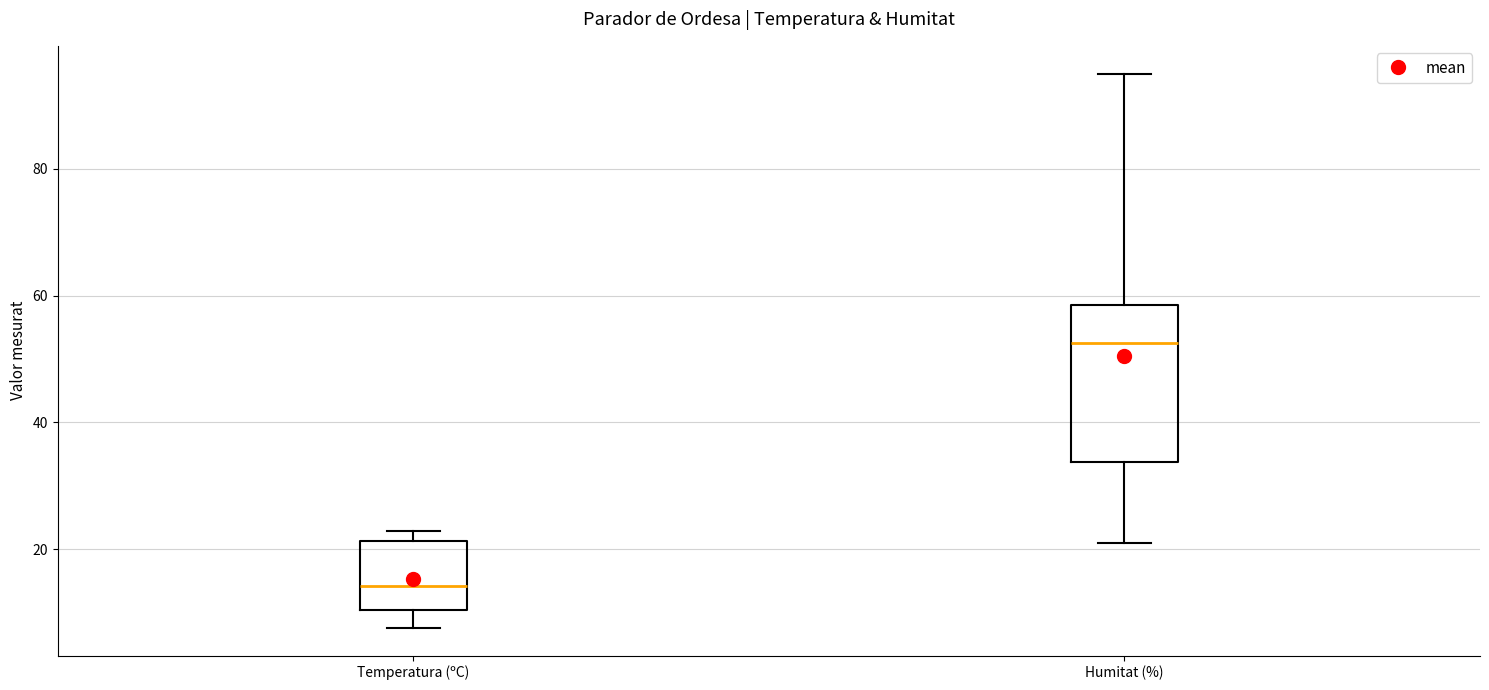

Which box's median line is the highest?

Humitat (%)